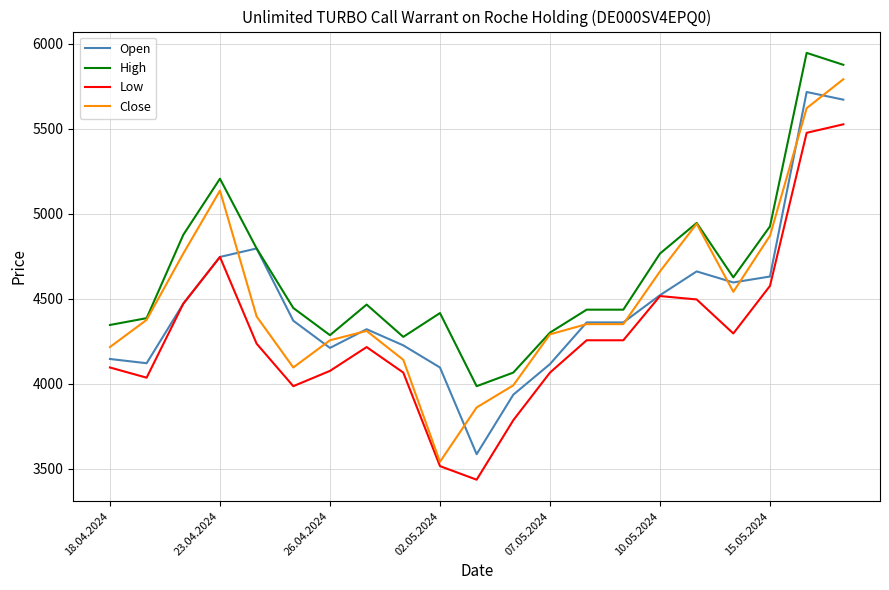

Which series has the largest total across all categories?

High